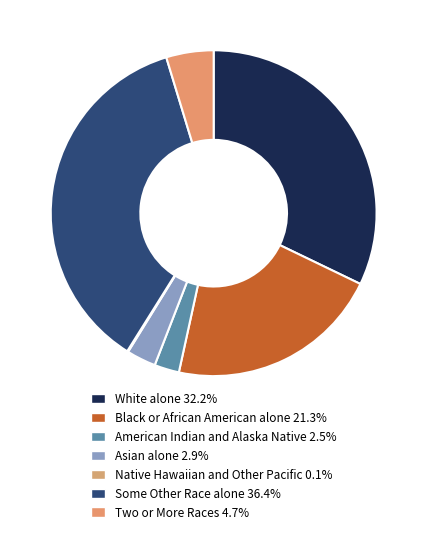

To the nearest percent, what portion does White alone represent?

32%